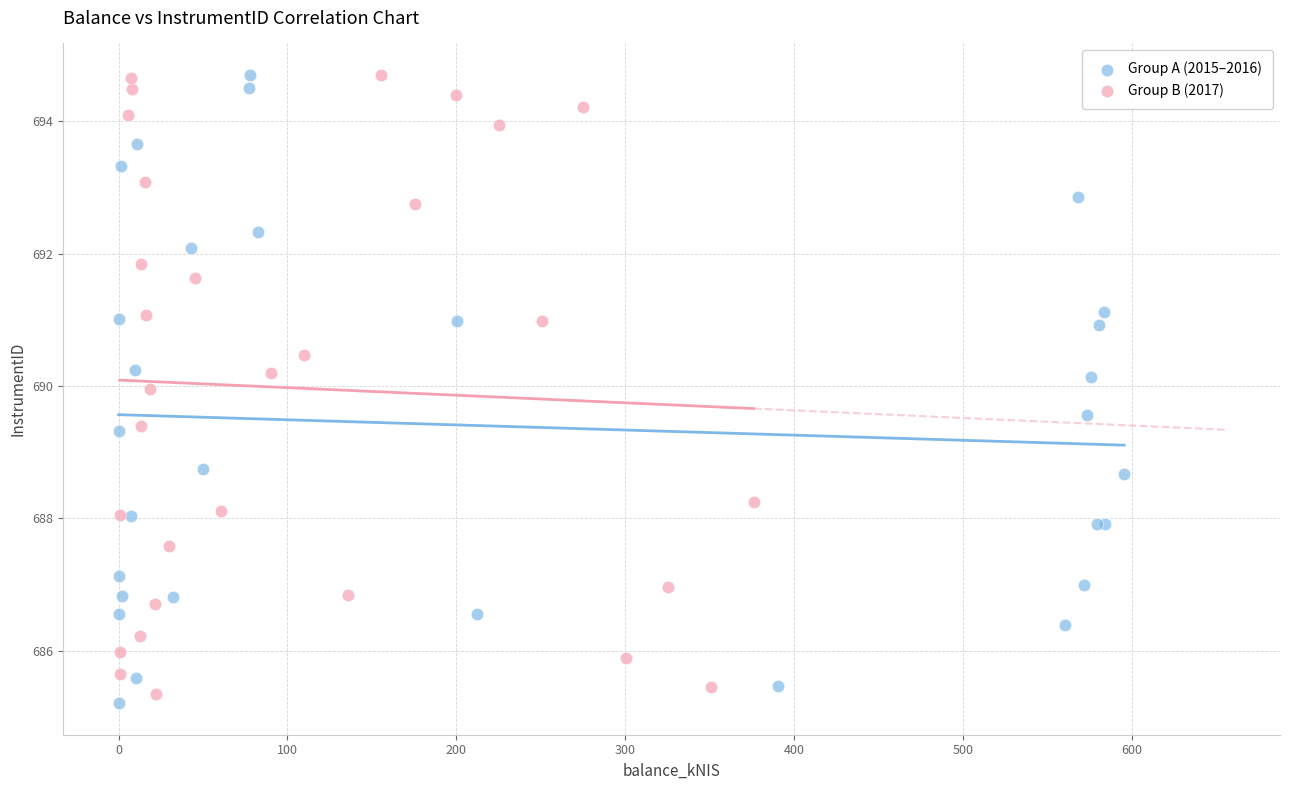

Which series contains the lowest Y value?

Group A (2015–2016)